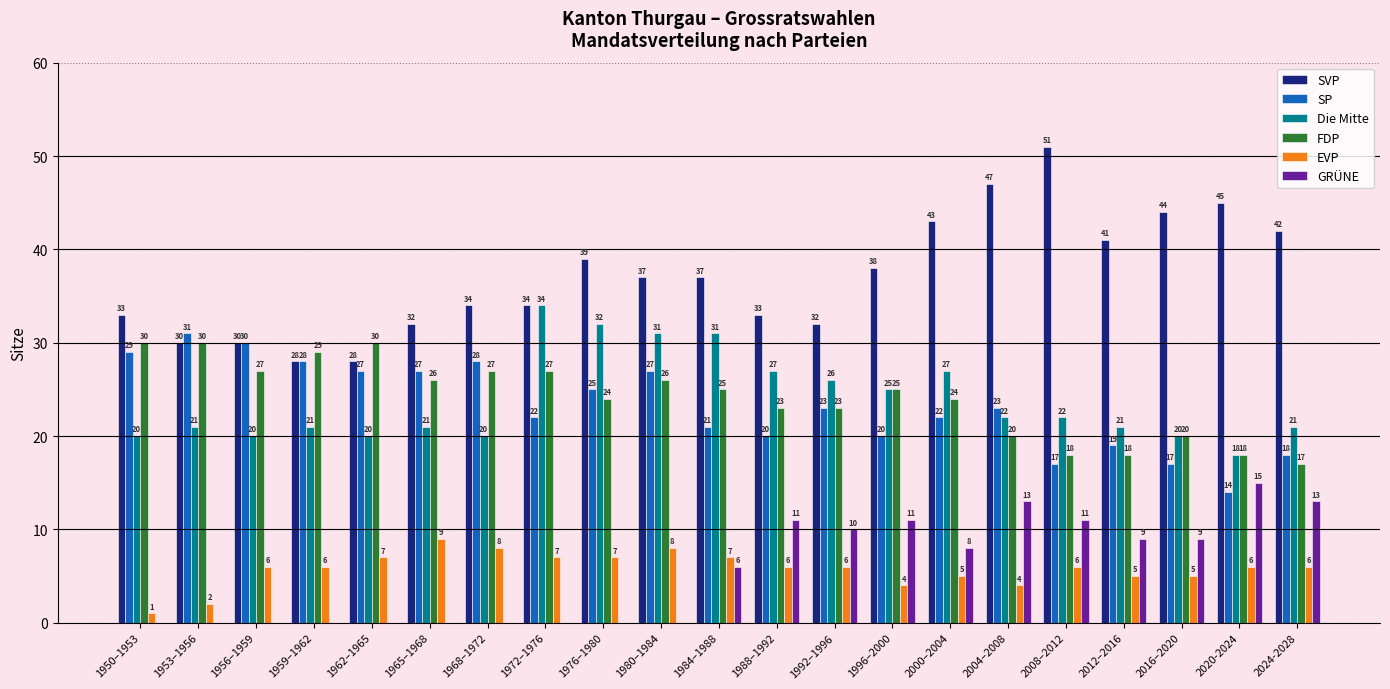

What is the highest value of the EVP series?

9